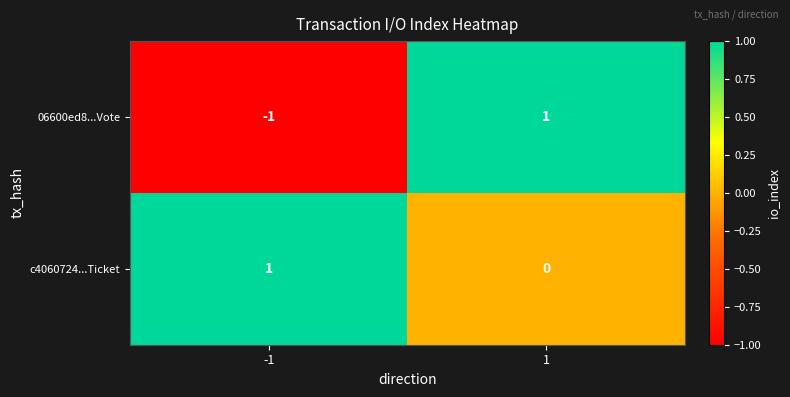

What is the difference between the highest and lowest values at 1?

1